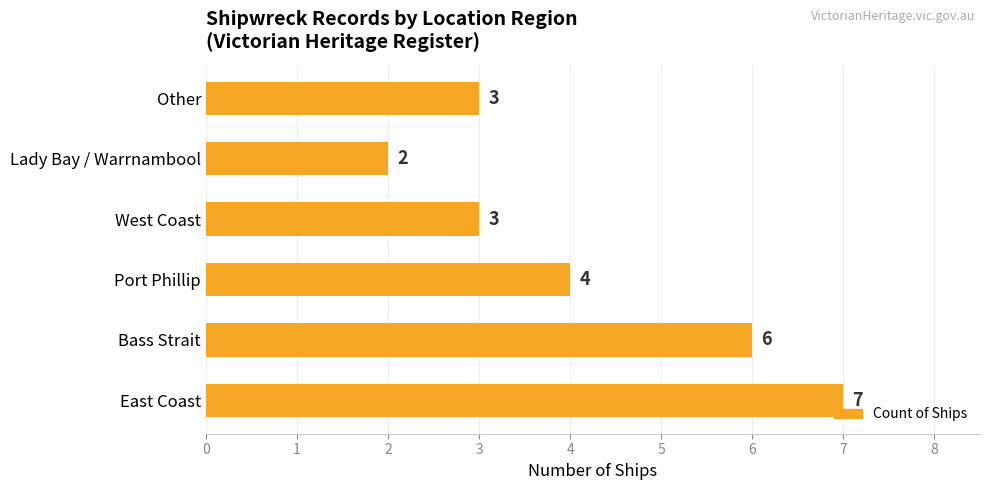

Reading bottom to top, what are all the values shown in this chart?

East Coast=7	Bass Strait=6	Port Phillip=4	West Coast=3	Lady Bay / Warrnambool=2	Other=3